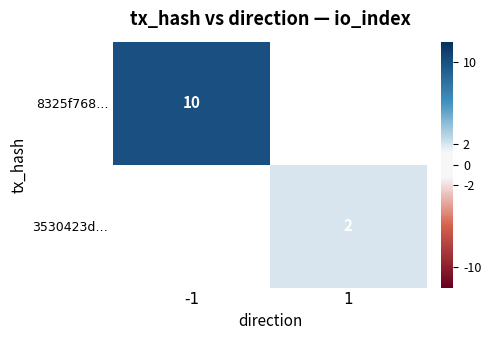

True or false: 8325f768… has a value of 13.2 at -1.

False